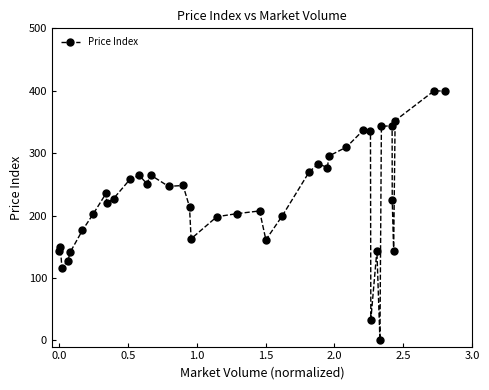

What is the maximum value shown in the chart?

400.0